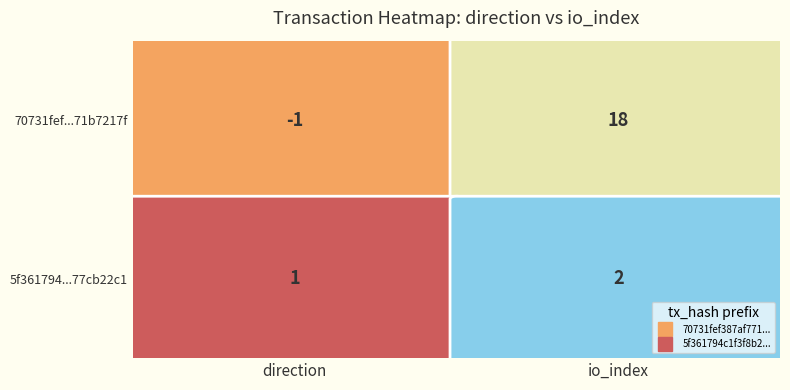

What is the greatest value displayed?

18